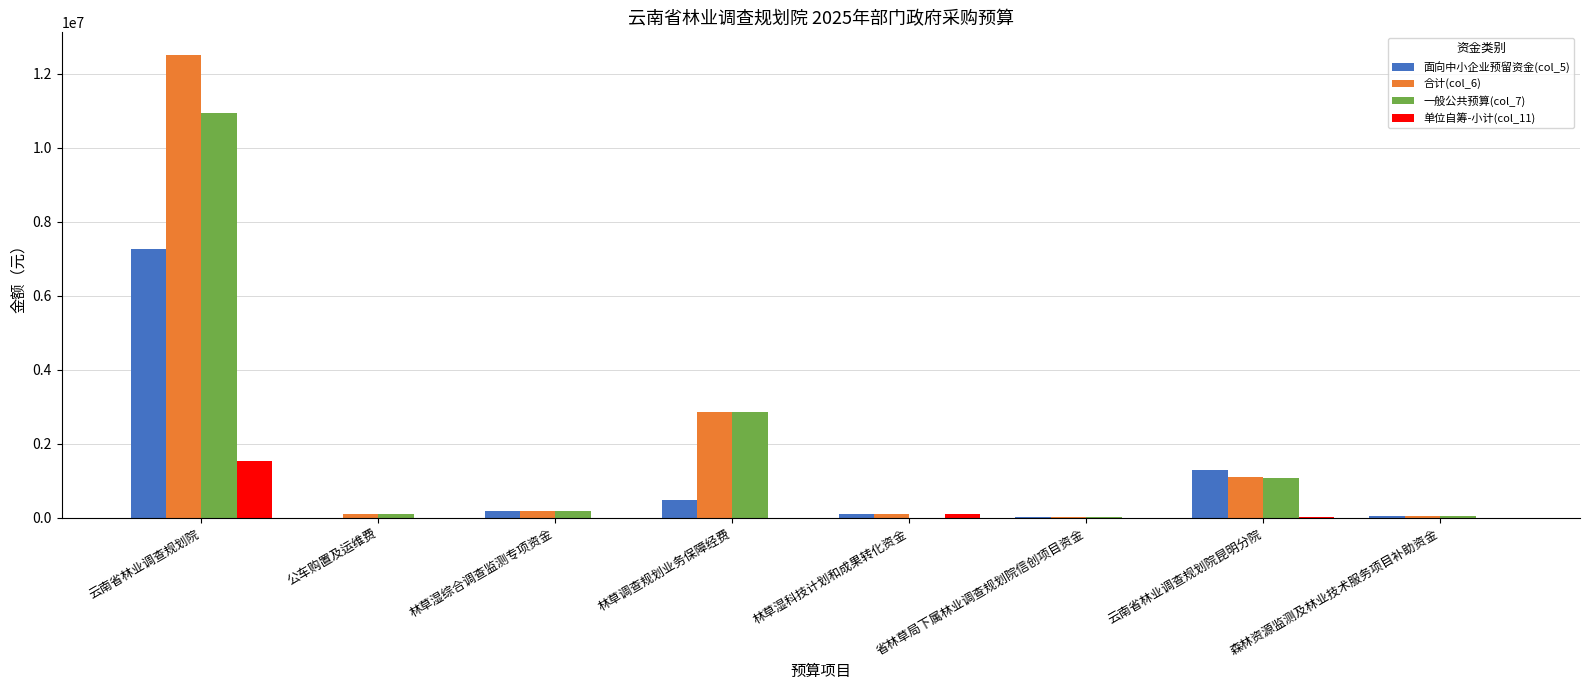

Which series has the largest range (max minus min)?

合计(col_6)